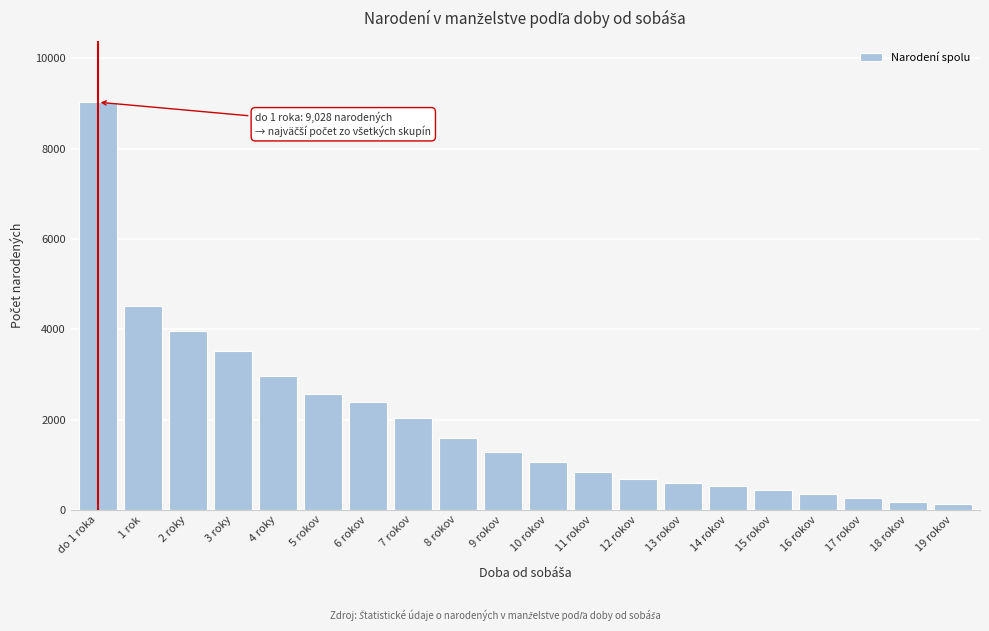

Reading left to right, transcribe all the data shown in this chart.

9028	4515	3969	3518	2964	2573	2396	2046	1602	1279	1055	831	678	588	520	438	346	270	179	130